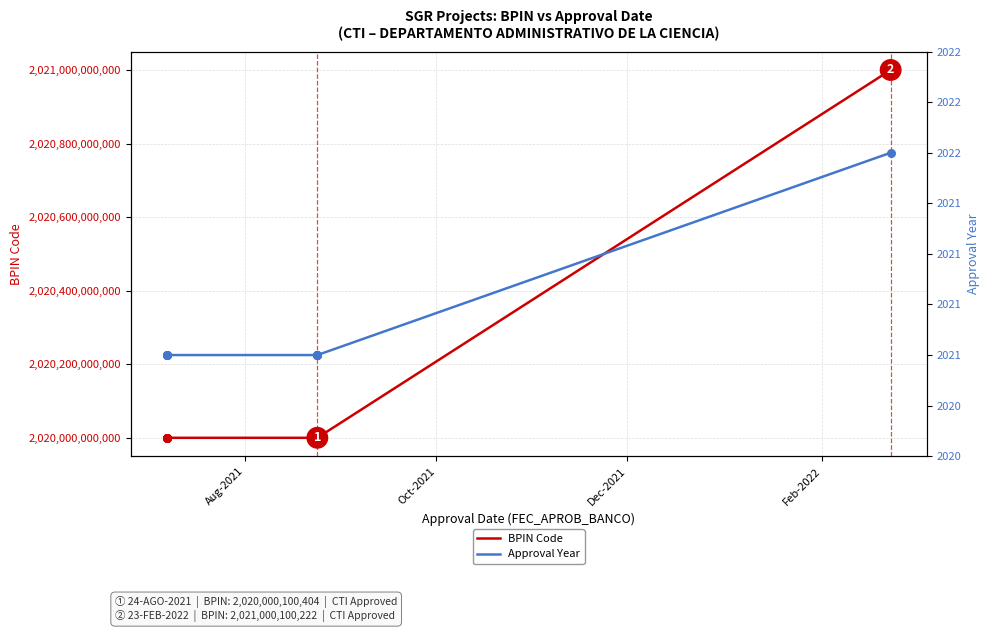

Which series has the largest total across all categories?

BPIN Code